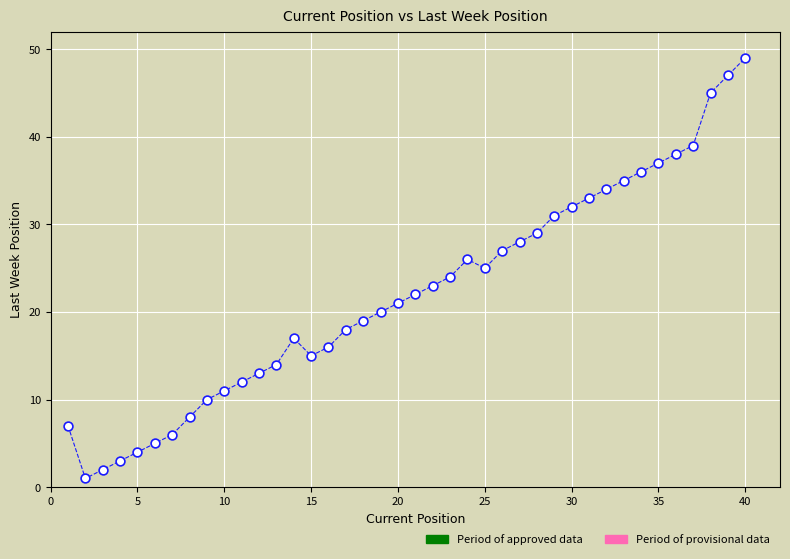

What is the range of Y values (max minus min)?

48